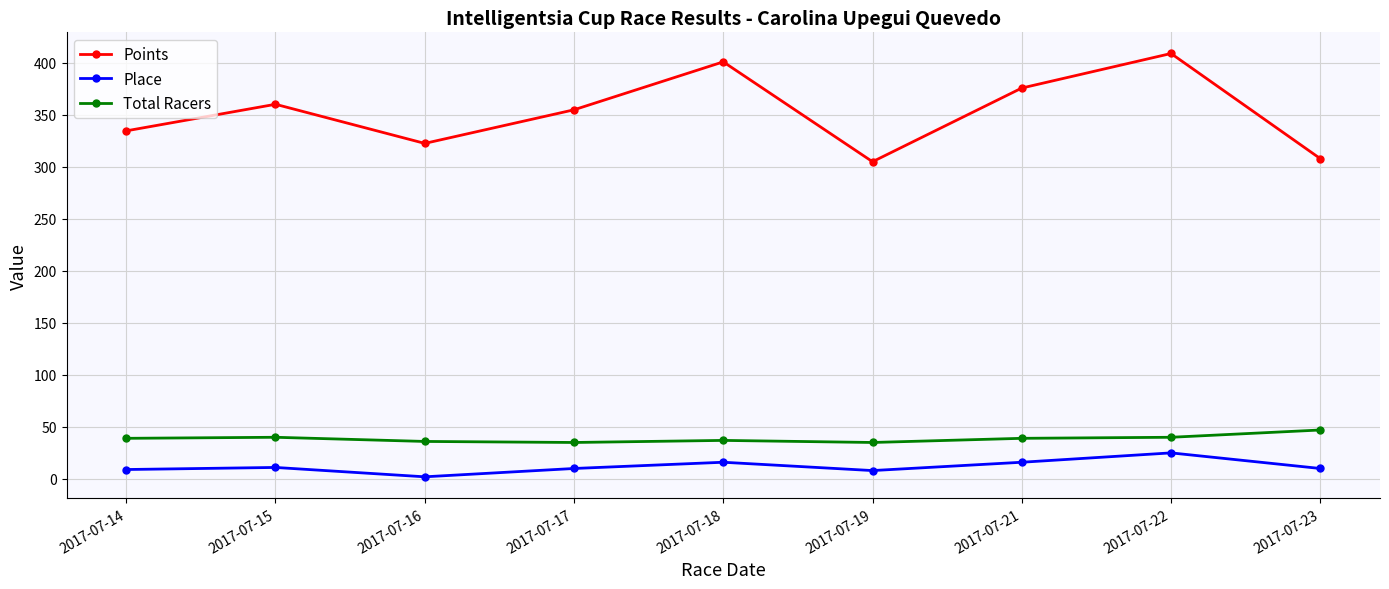

What is the value of the Place point at the 1st from the left?

9.0